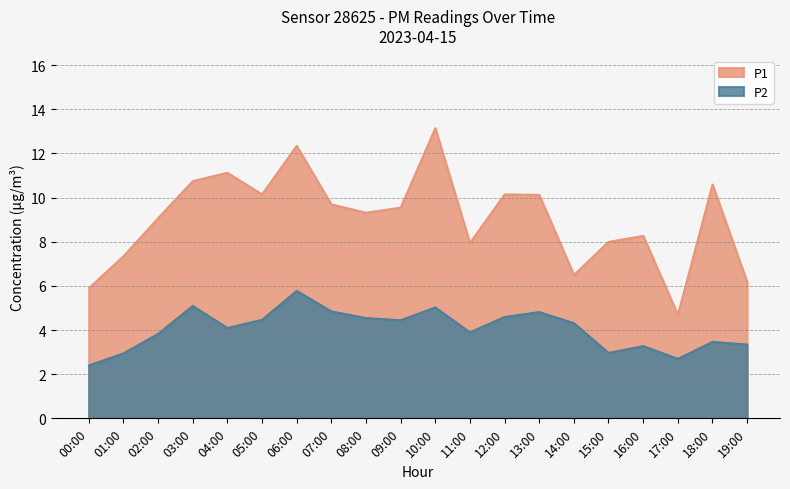

How many interior local valleys does the P2 series have?

5